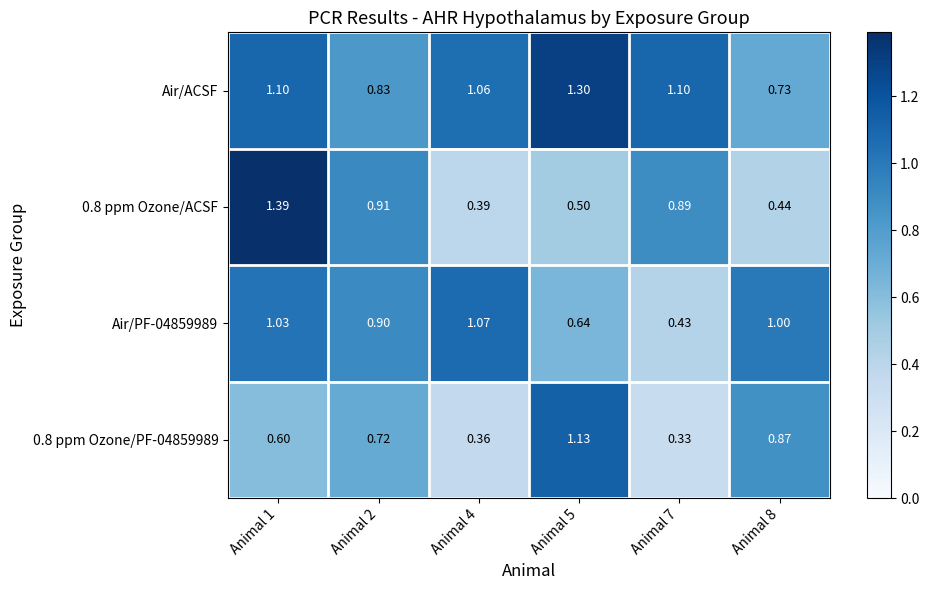

Is the value of 0.8 ppm Ozone/PF-04859989 at Animal 5 greater than the value of Air/ACSF at Animal 7?

Yes